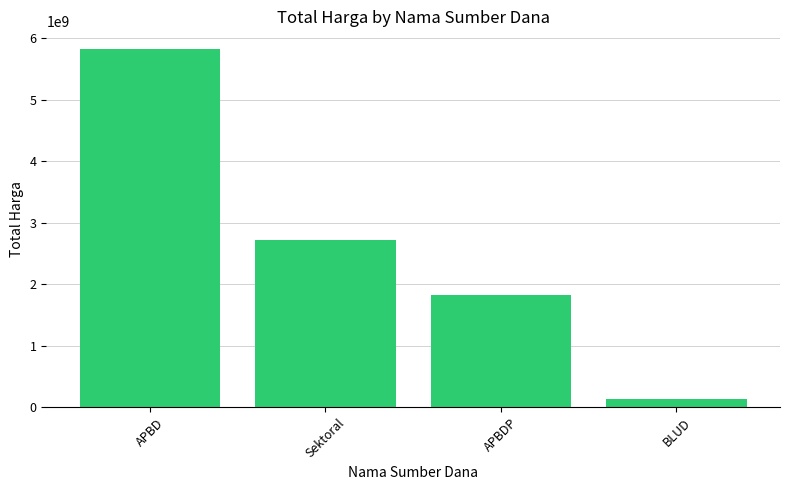

What is the ratio of the value at APBD to the value at APBDP?

3.2